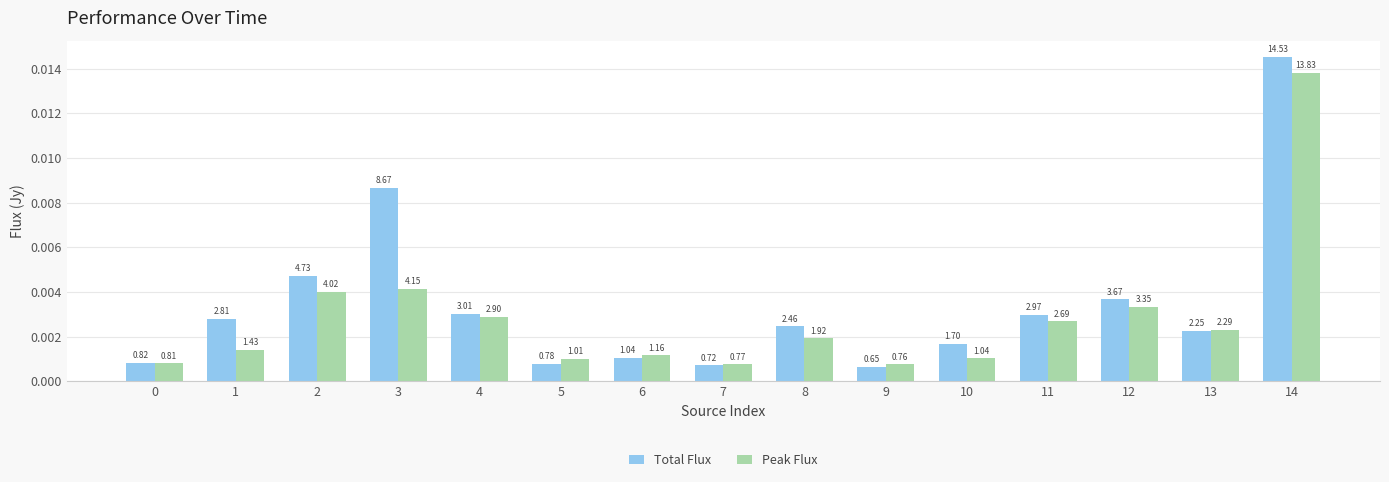

Which series has the widest spread of values?

Total Flux